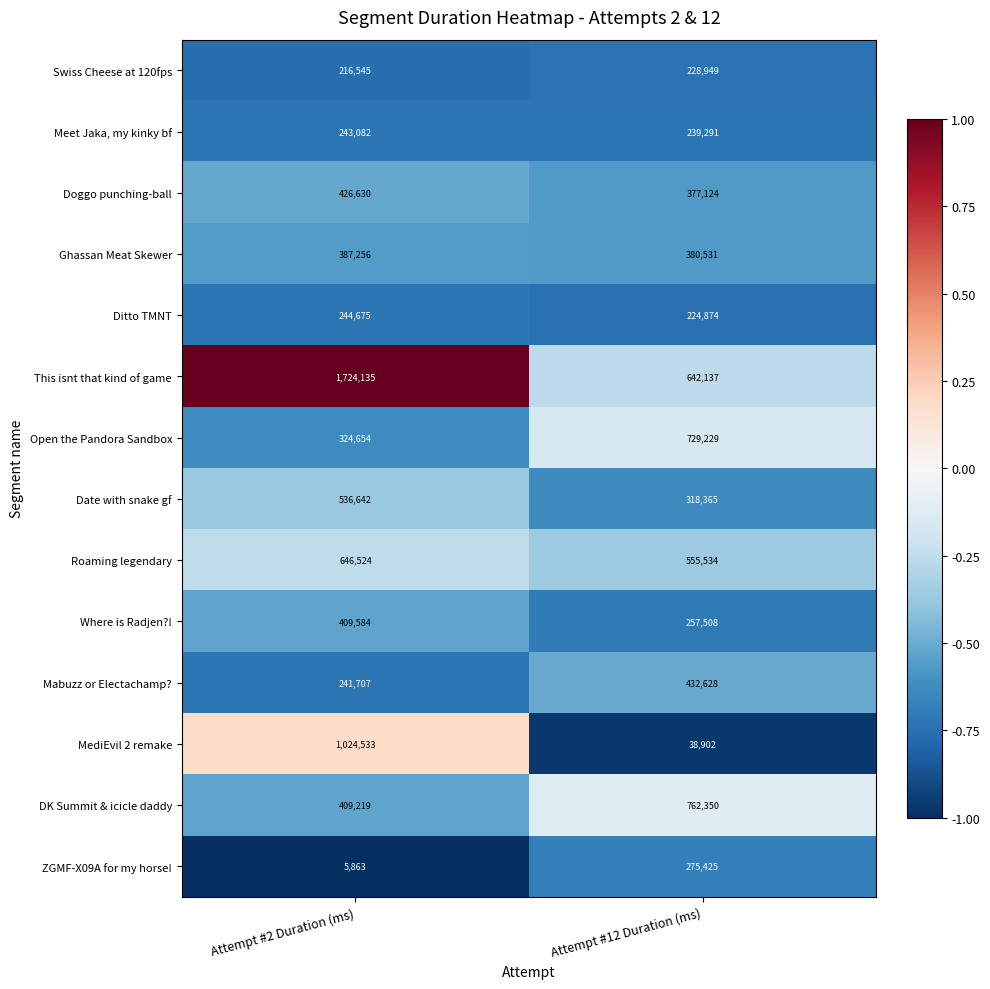

How many categories are shown in the chart?

2